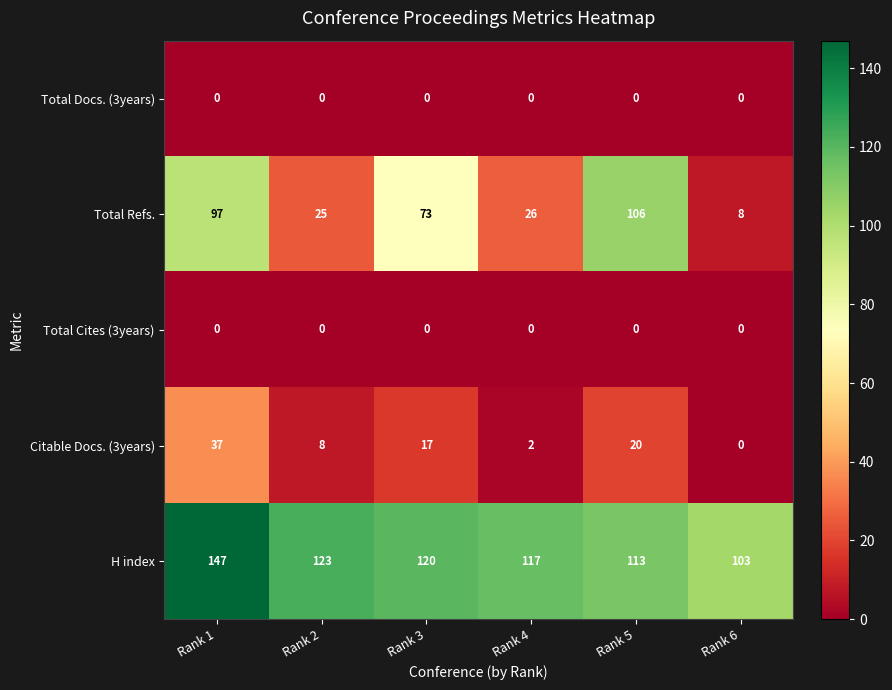

At which label is Citable Docs. (3years) closest to 18?

Rank 3